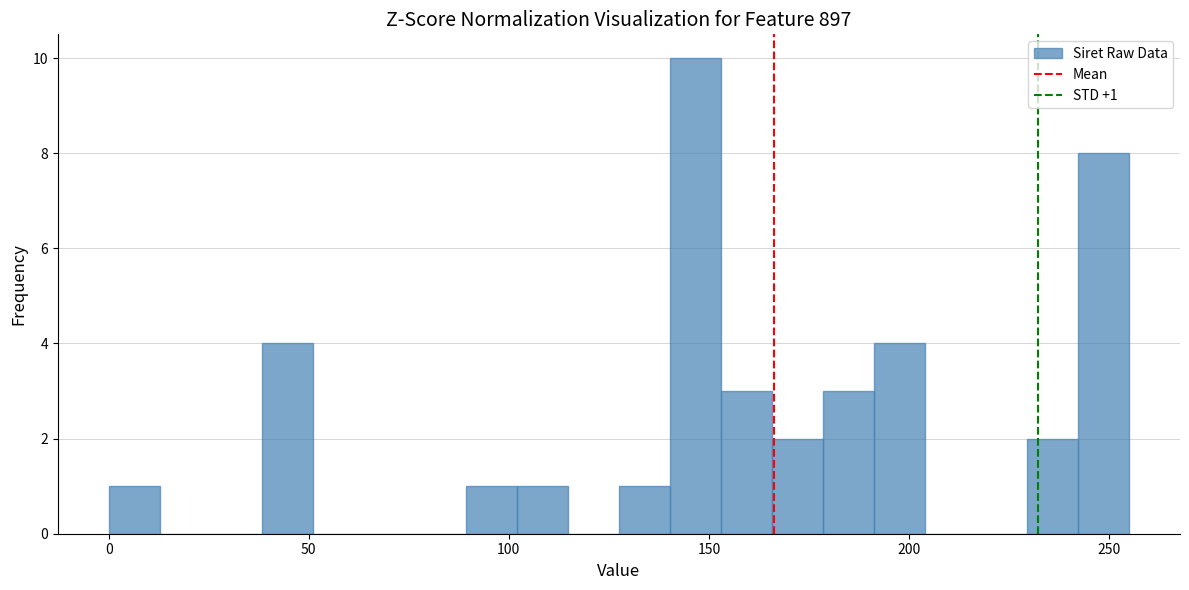

Around what value on the x-axis is the tallest bar? Give the approximate position of its centre, as read against the axis.

145